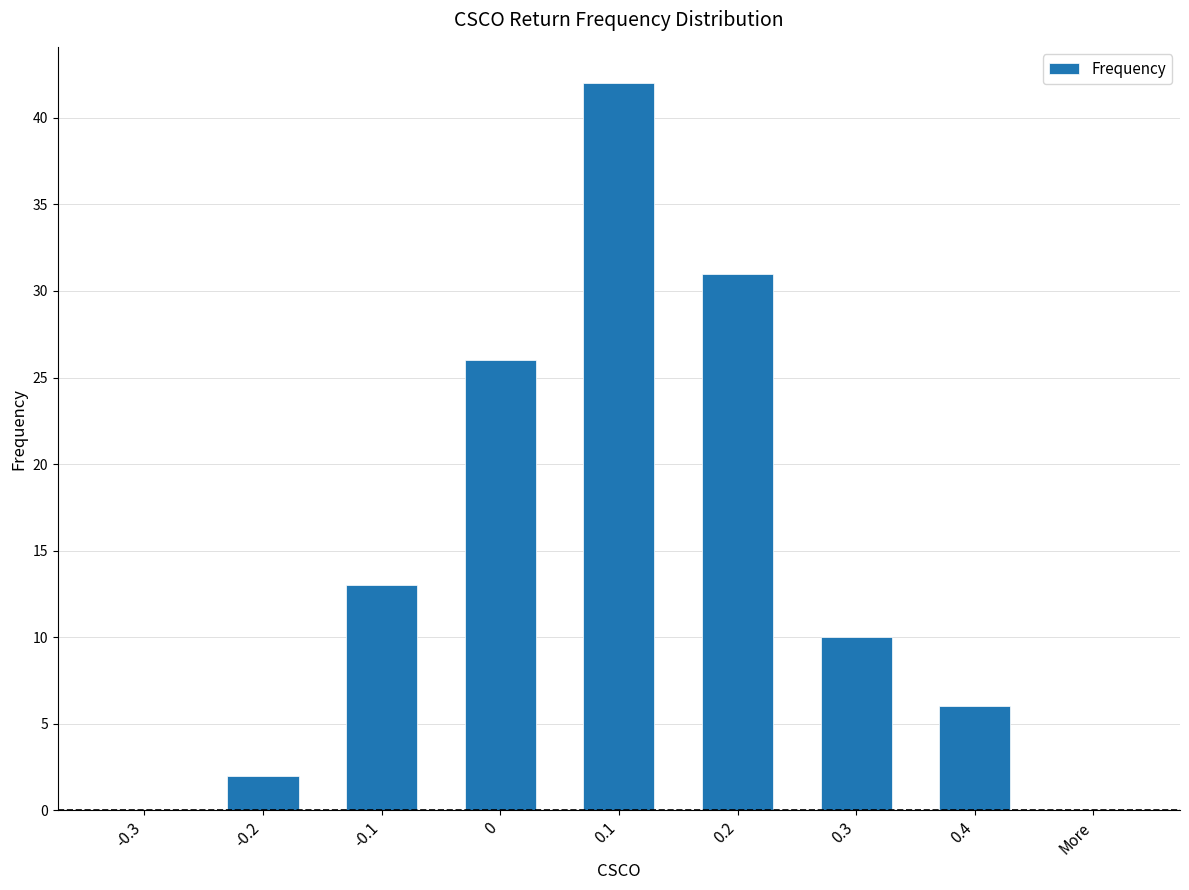

What is the maximum value shown in the chart?

42